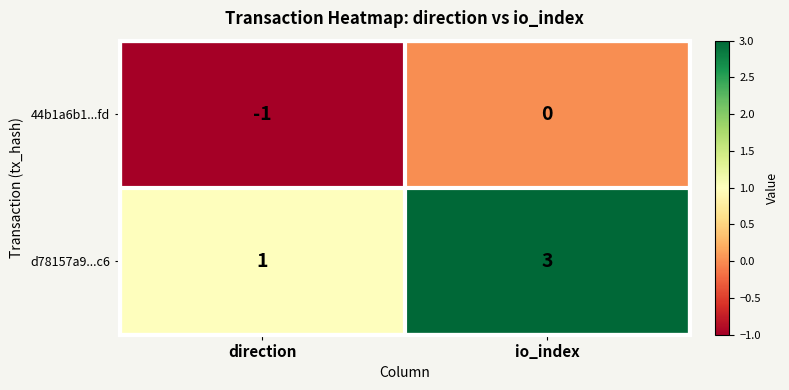

Which series has the largest total across all categories?

d78157a9...c6